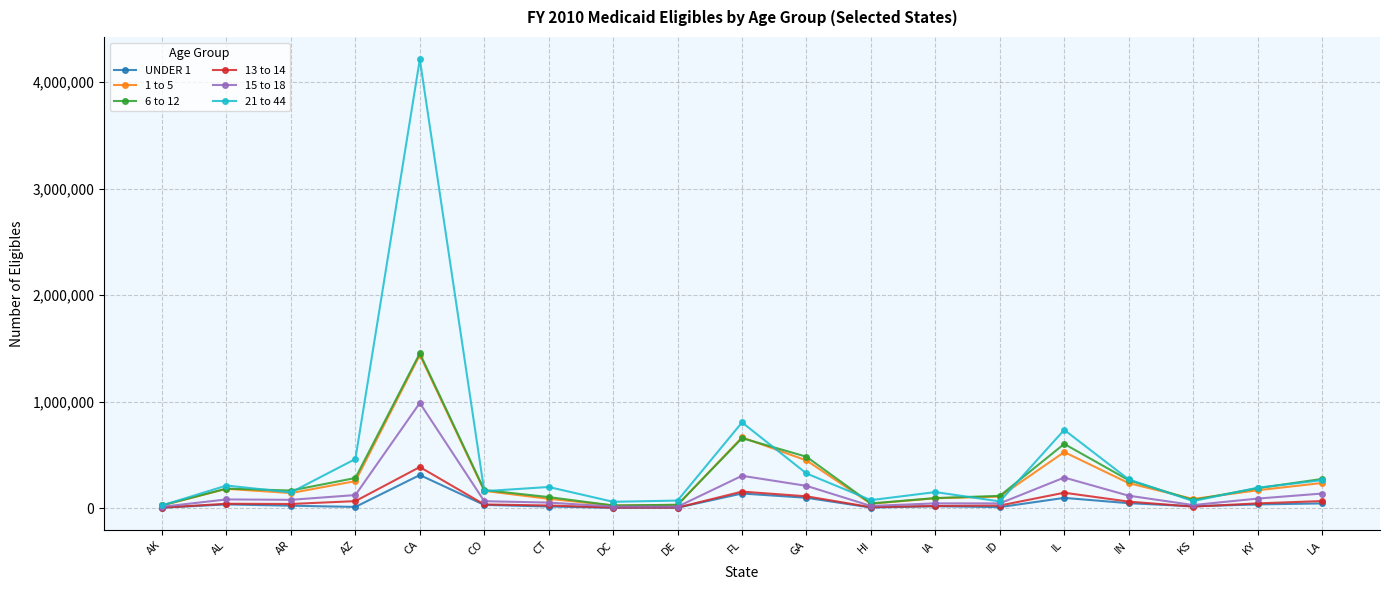

What is the value of the UNDER 1 point at the 9th from the left?

6686